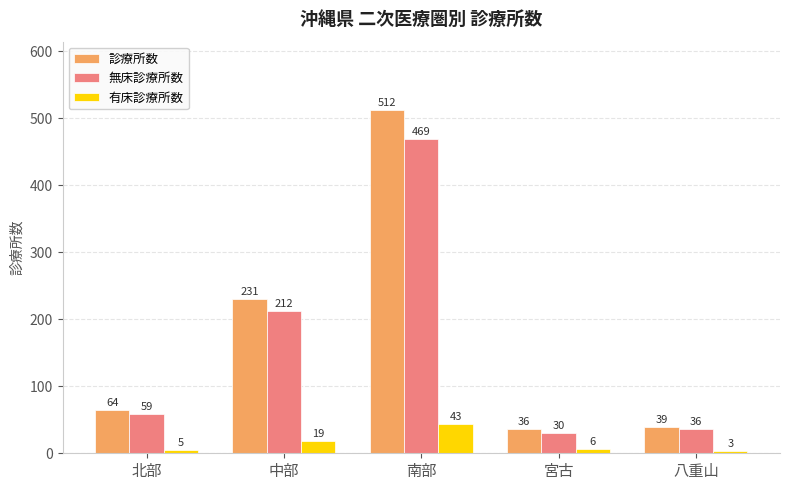

Reading right to left, transcribe all the data shown in this chart.

診療所数: 八重山=39	宮古=36	南部=512	中部=231	北部=64
無床診療所数: 八重山=36	宮古=30	南部=469	中部=212	北部=59
有床診療所数: 八重山=3	宮古=6	南部=43	中部=19	北部=5